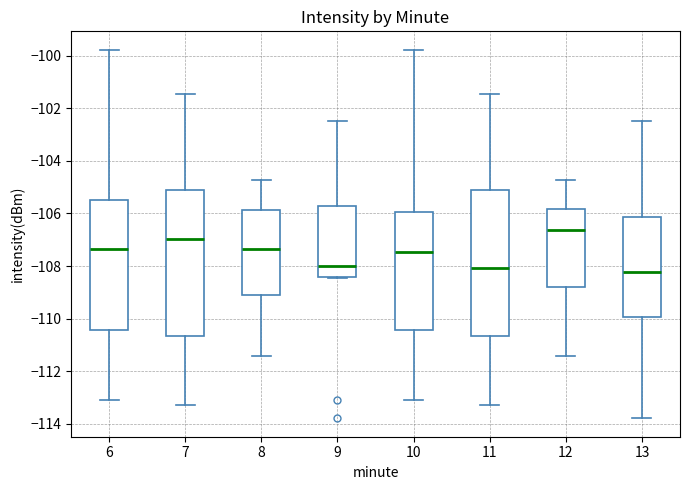

Reading left to right, transcribe this box plot: for each box, give where its median line is, the range the box spans, and where its two whiskers end, as read against the y-axis. The values are not printed on the chart, so give them approximately, as read against the axis.

6: median -107.4, box -110.4 to -105.4, whiskers -113.0 to -99.8
7: median -107.0, box -110.6 to -105.0, whiskers -113.2 to -101.4
8: median -107.4, box -109.2 to -105.8, whiskers -111.4 to -104.8
9: median -108.0, box -108.4 to -105.8, whiskers -108.4 to -102.6
10: median -107.4, box -110.4 to -106.0, whiskers -113.0 to -99.8
11: median -108.0, box -110.6 to -105.0, whiskers -113.2 to -101.4
12: median -106.6, box -108.8 to -105.8, whiskers -111.4 to -104.8
13: median -108.2, box -110.0 to -106.2, whiskers -113.8 to -102.6